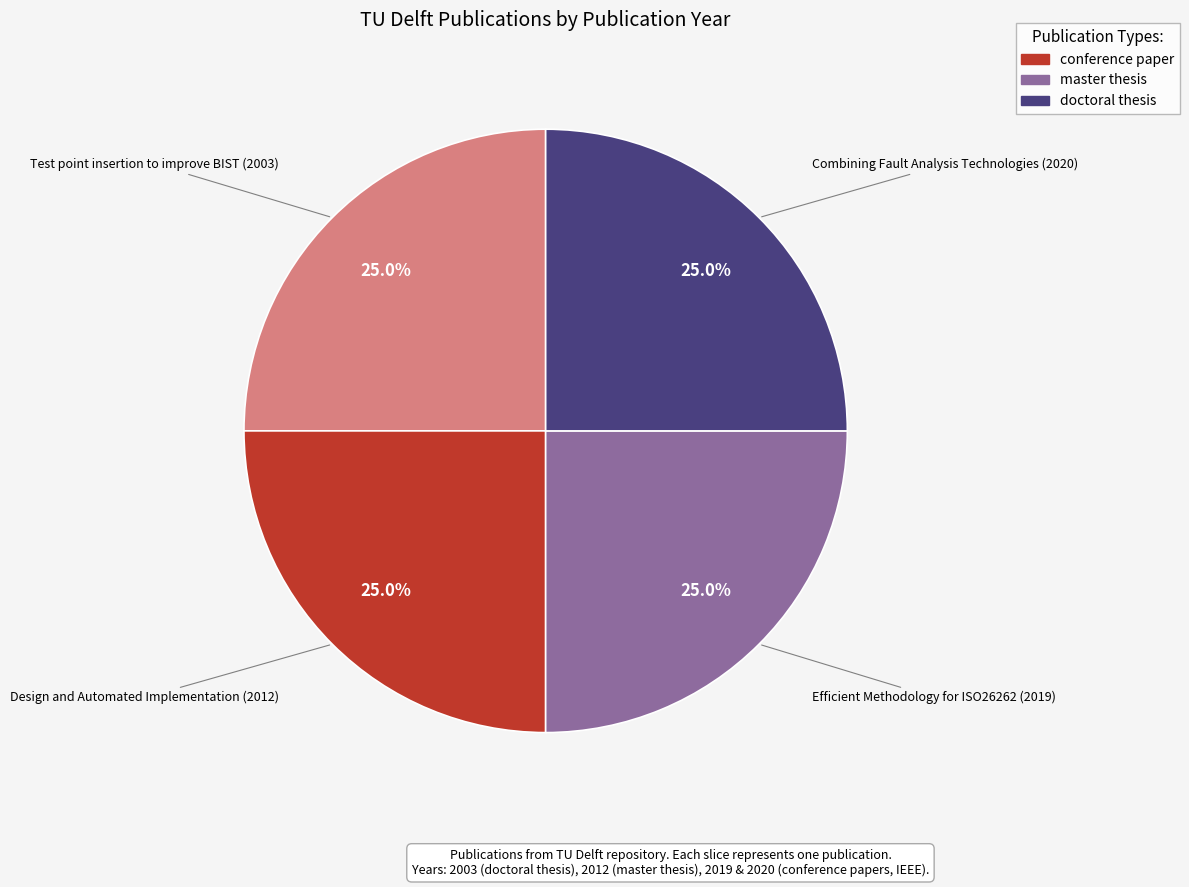

Is there any slice that represents more than half of the pie?

No